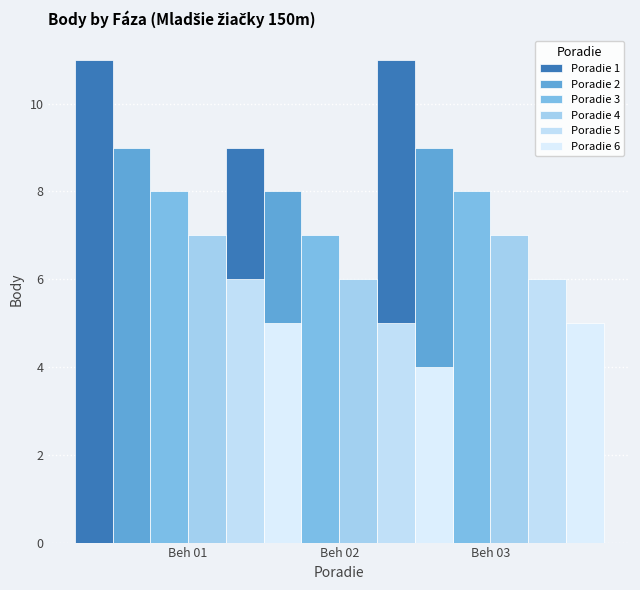

At which label is Poradie 1 closest to 10?

Beh 01